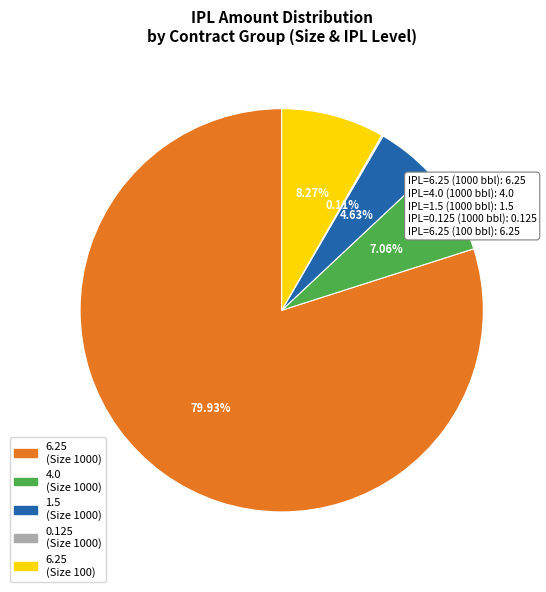

Rank the categories by value from highest to lowest.

1000 Barrels (IPL=6.25), 100 Barrels (IPL=6.25), 1000 Barrels (IPL=4), 1000 Barrels (IPL=1.5), 1000 Barrels (IPL=0.125)